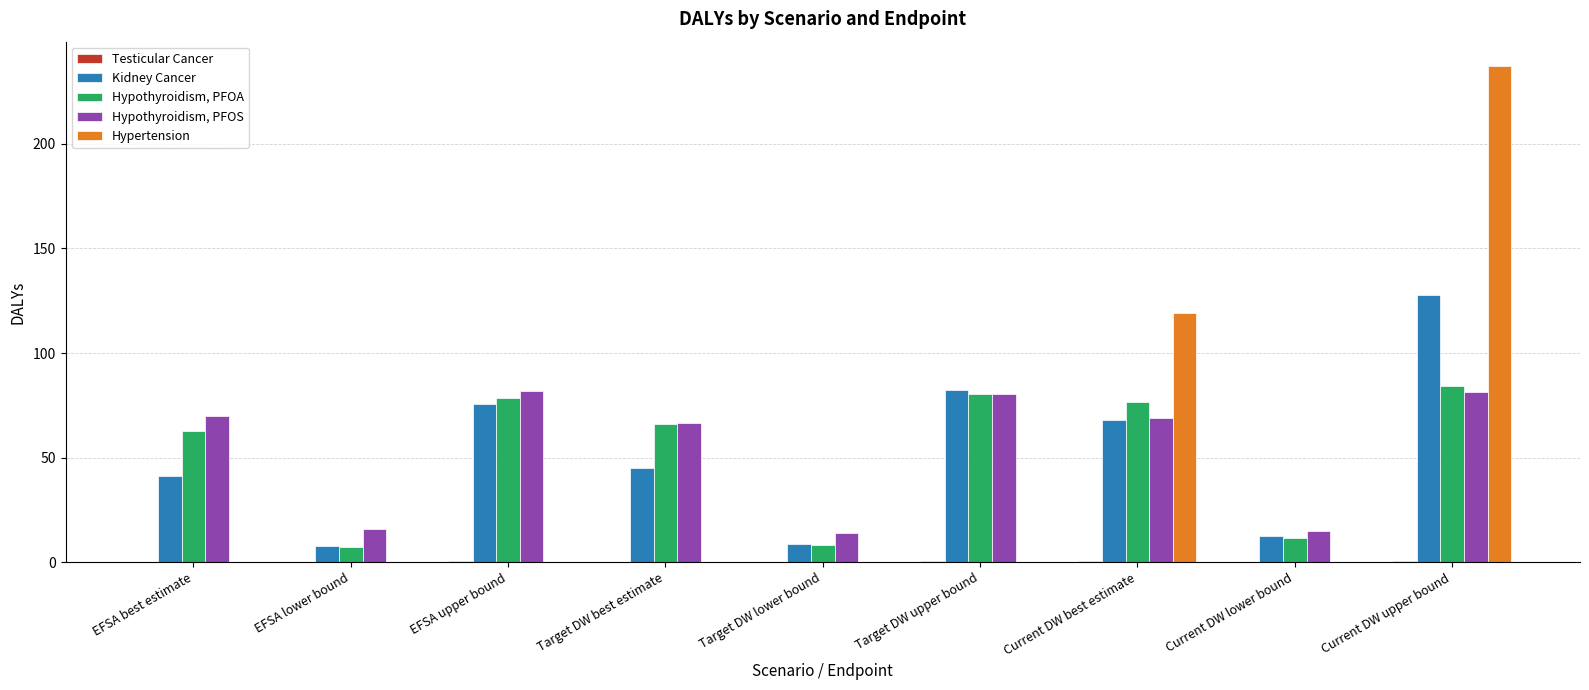

At which label does Hypertension reach its peak?

Current DW upper bound